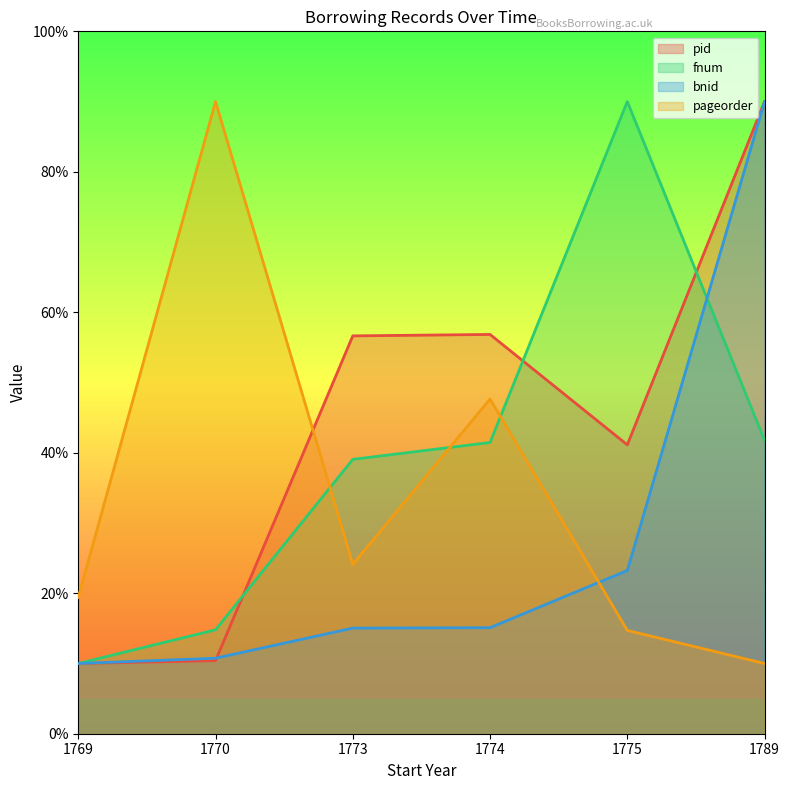

What is the minimum value for pid?

10.0